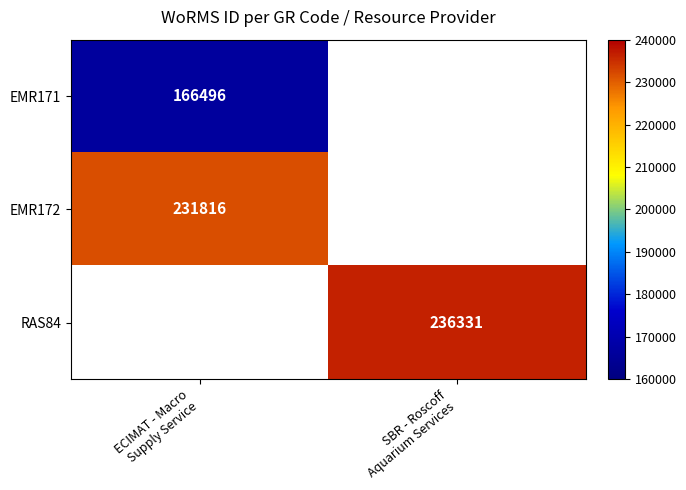

Rank the series by their average value, from lowest to highest.

EMR171, EMR172, RAS84